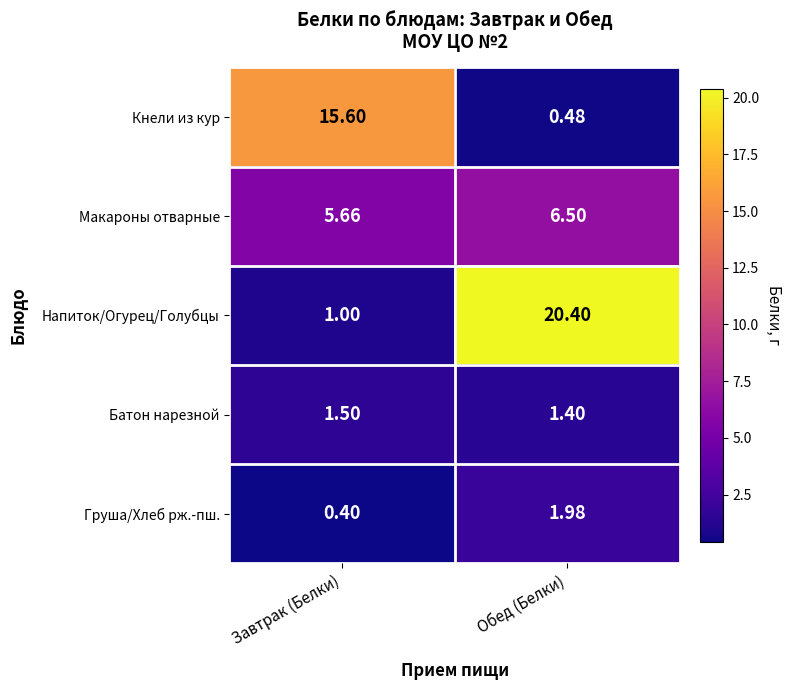

Which category has the lowest value across all series?

Завтрак (Белки)